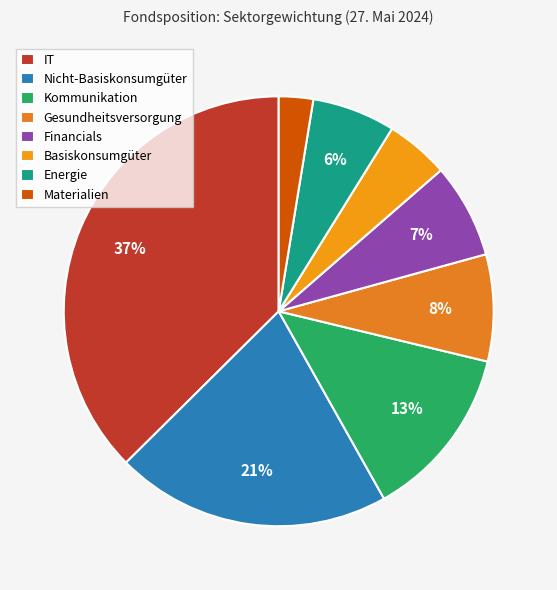

What percentage is the IT slice, to the nearest percent?

37%